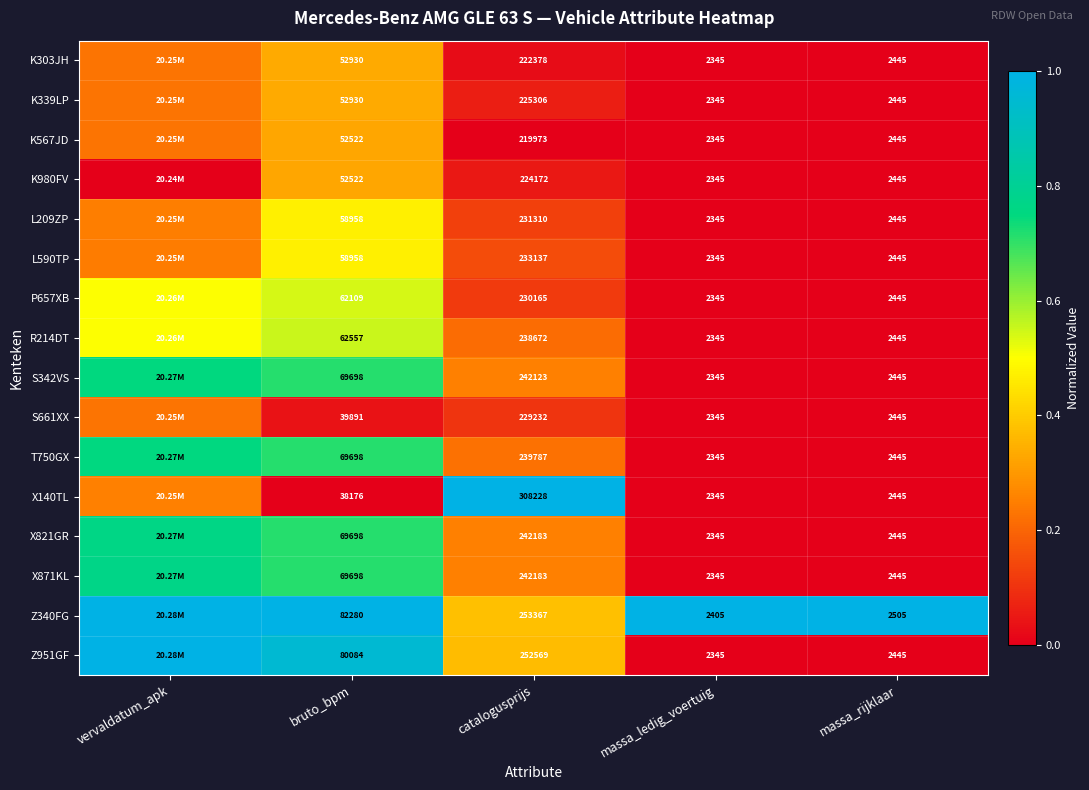

Between bruto_bpm and massa_ledig_voertuig, which series saw the biggest shift?

Z340FG